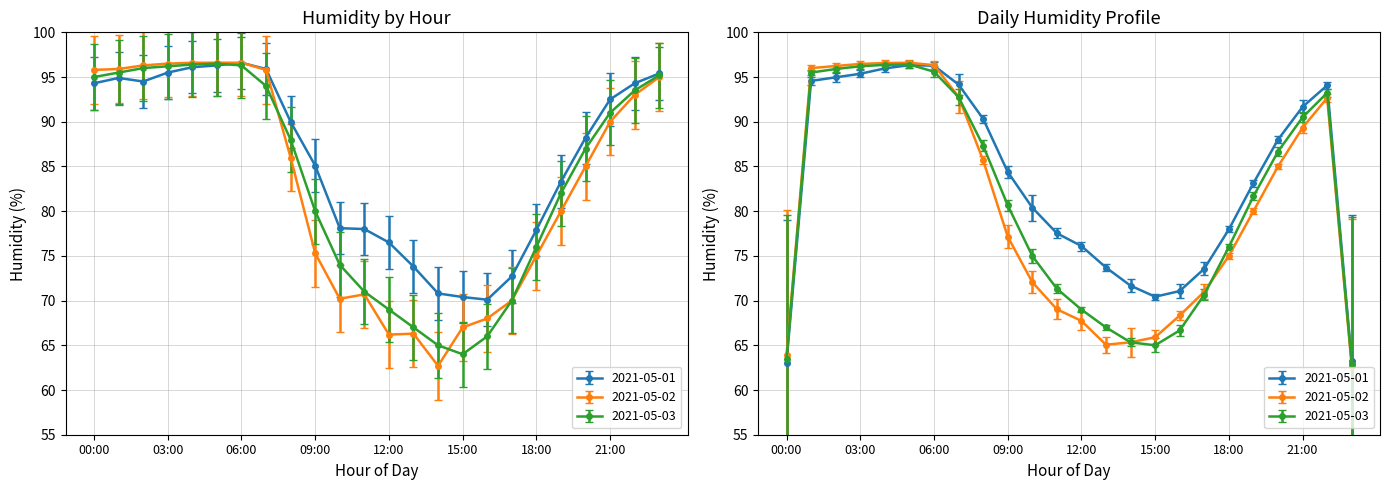

True or false: 2021-05-02 and 2021-05-01 intersect in this chart.

False